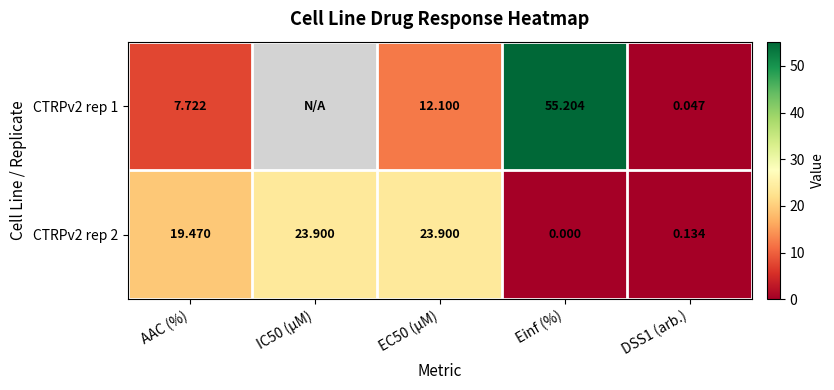

How many data points does each series have?

5